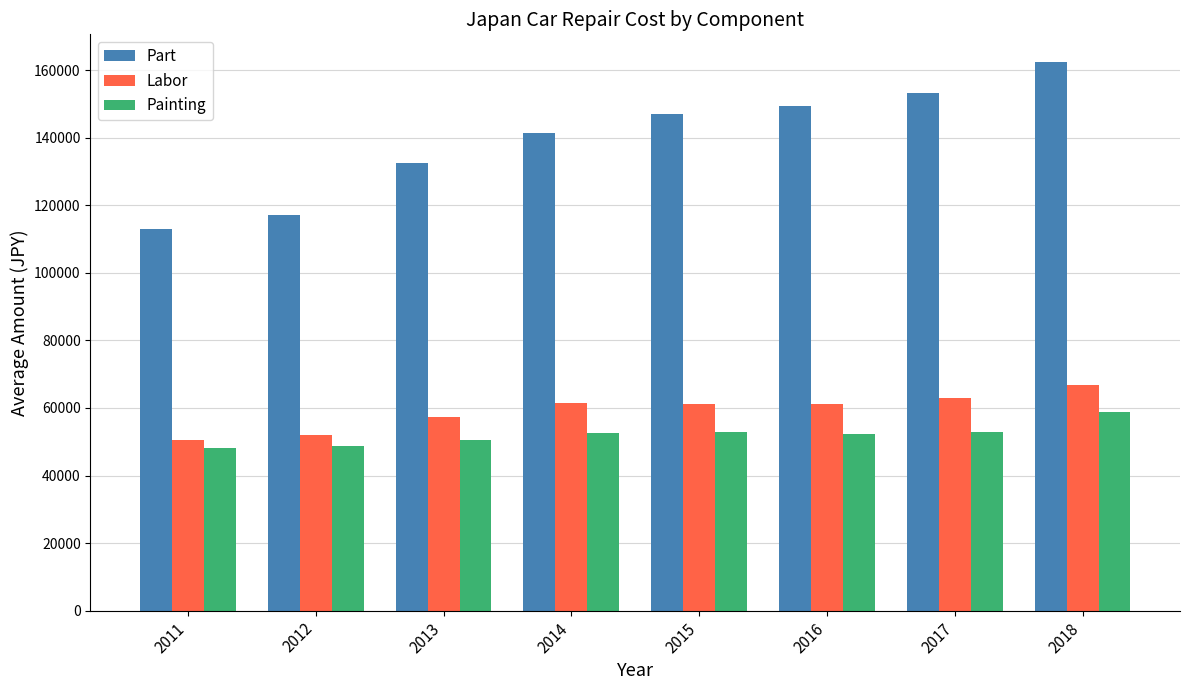

How many groups of bars are there?

8